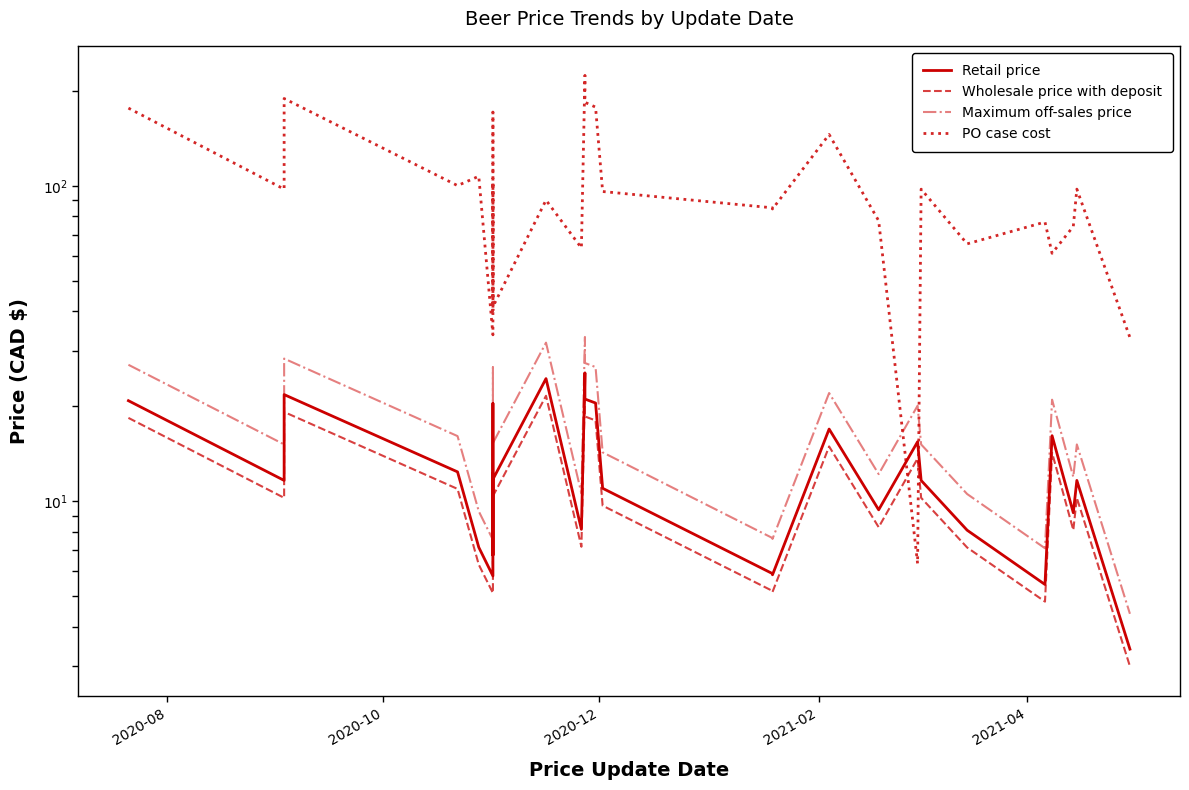

How many interior local valleys does the Maximum off-sales price series have?

8